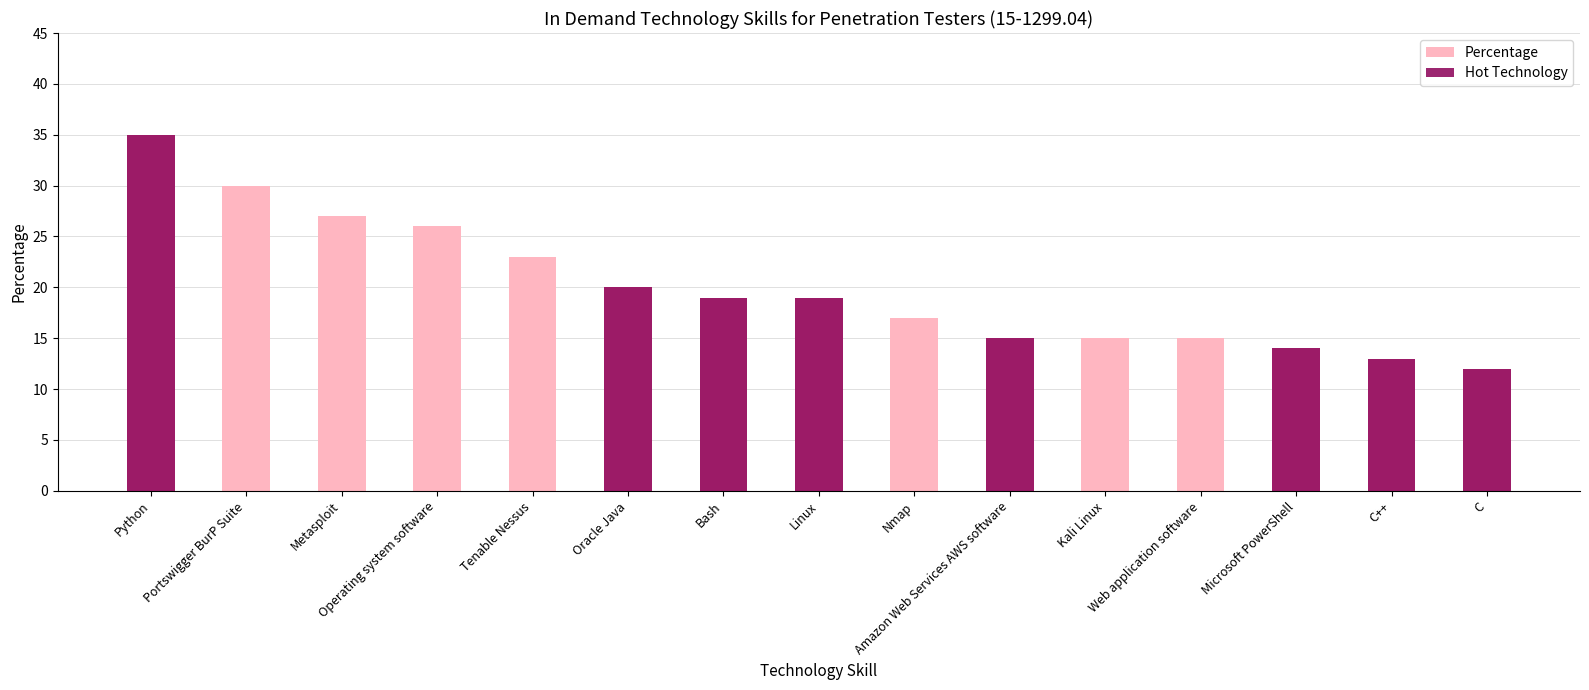

Is it true that Percentage equals 27 at Metasploit?

True